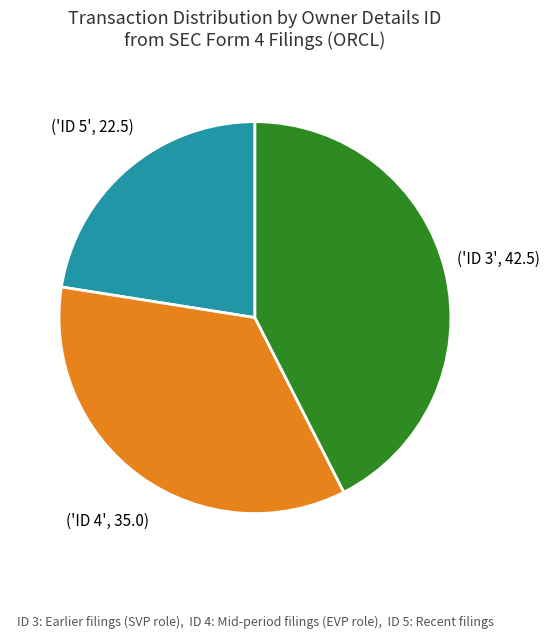

Does any single category account for the majority?

No